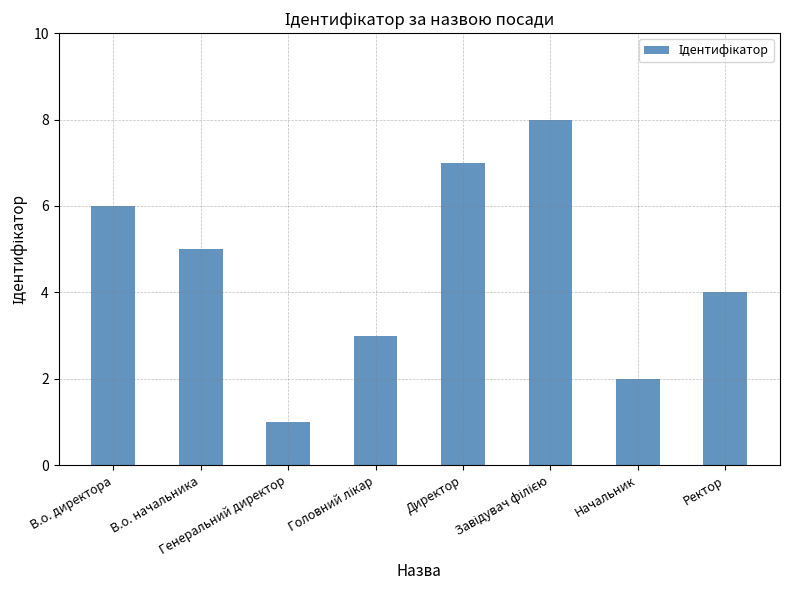

Does the chart contain stacked bars?

No